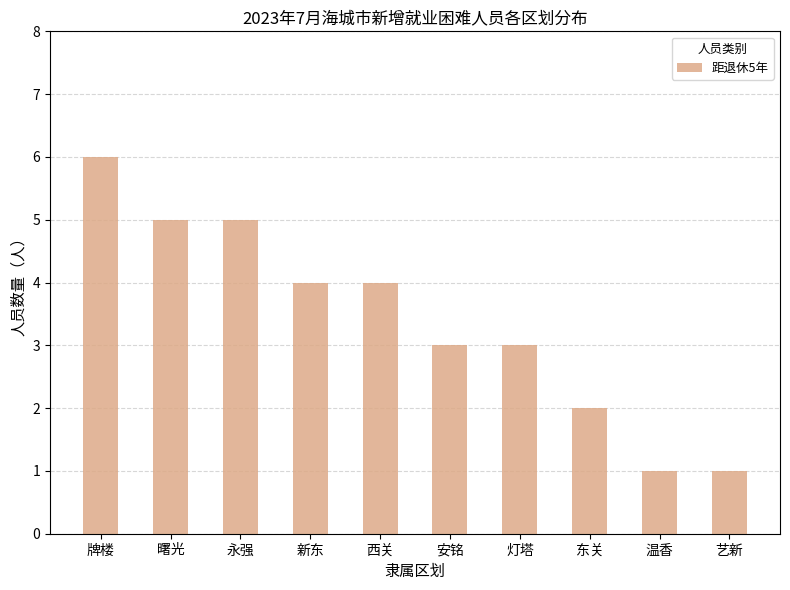

Reading left to right, what are all the values shown in this chart?

6	5	5	4	4	3	3	2	1	1